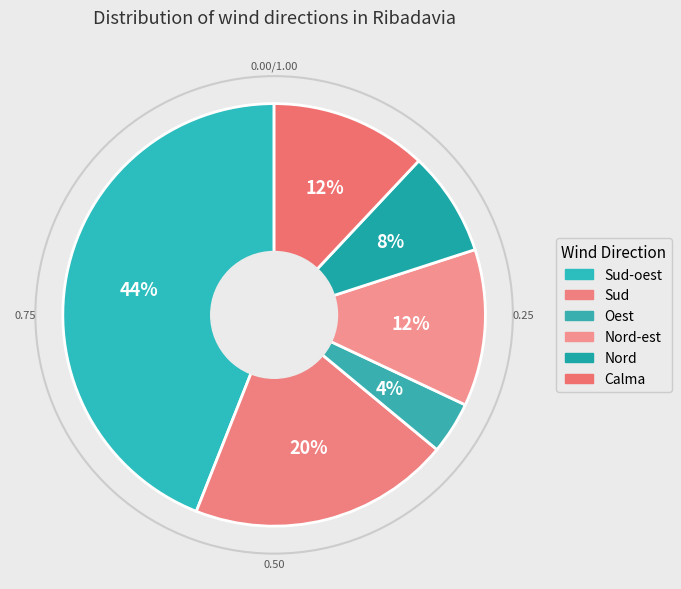

To the nearest percent, what is the difference between the Sud and Sud-oest slice percentages?

24%